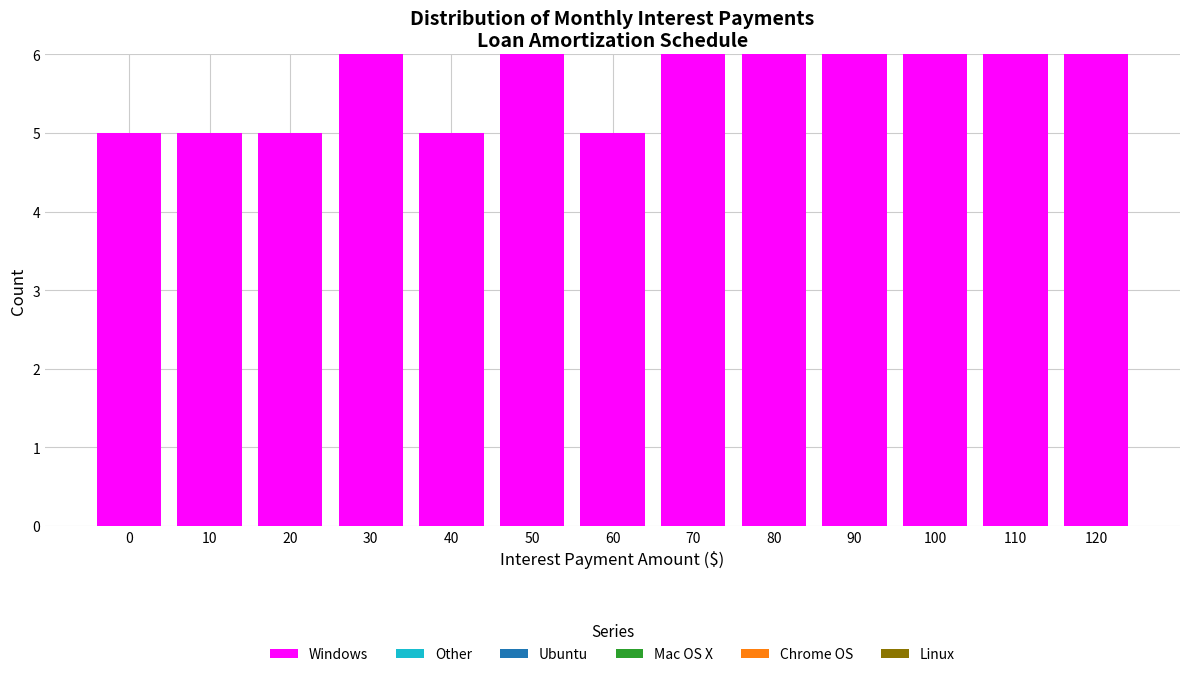

Reading right to left, list all the values displayed in this chart.

6	6	6	6	6	6	5	6	5	6	5	5	5